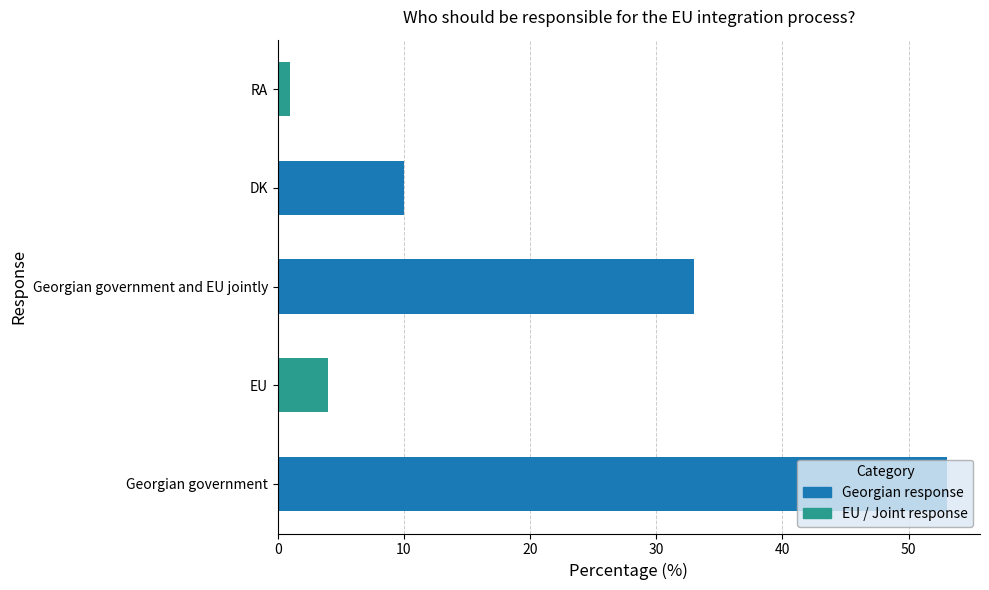

Rank the categories by value from highest to lowest.

Georgian government, Georgian government and EU jointly, DK, EU, RA